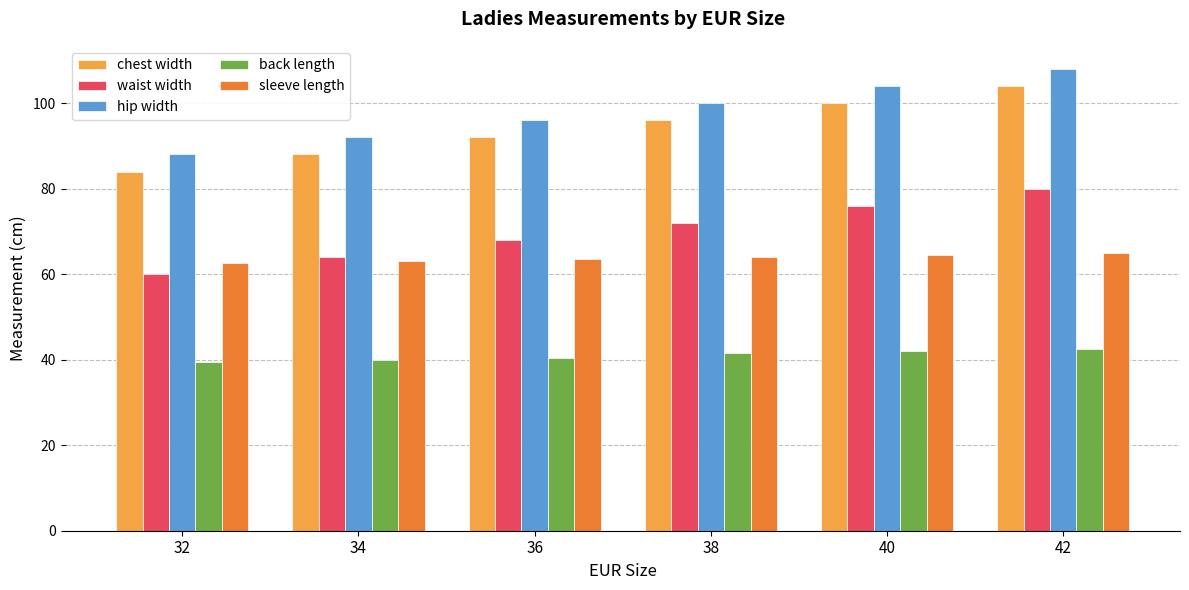

What is the spread (max minus min) of values at 36?

55.5